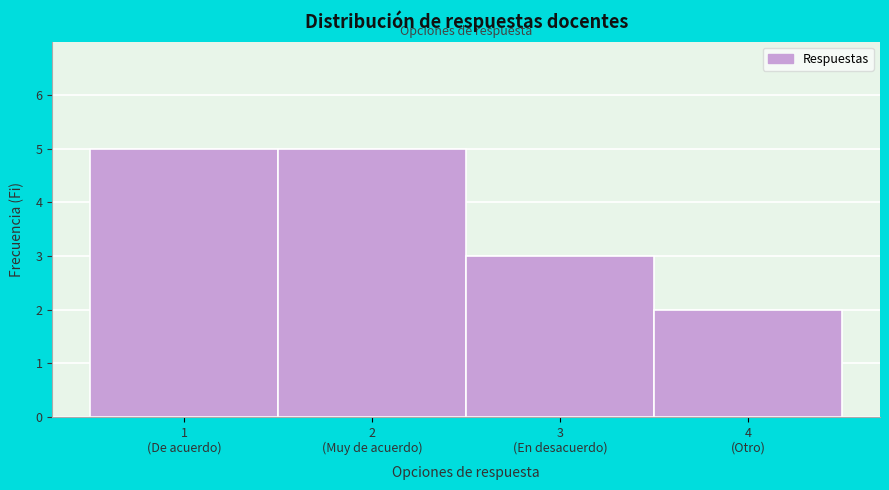

Reading left to right, what are all the values shown in this chart?

5	5	3	2